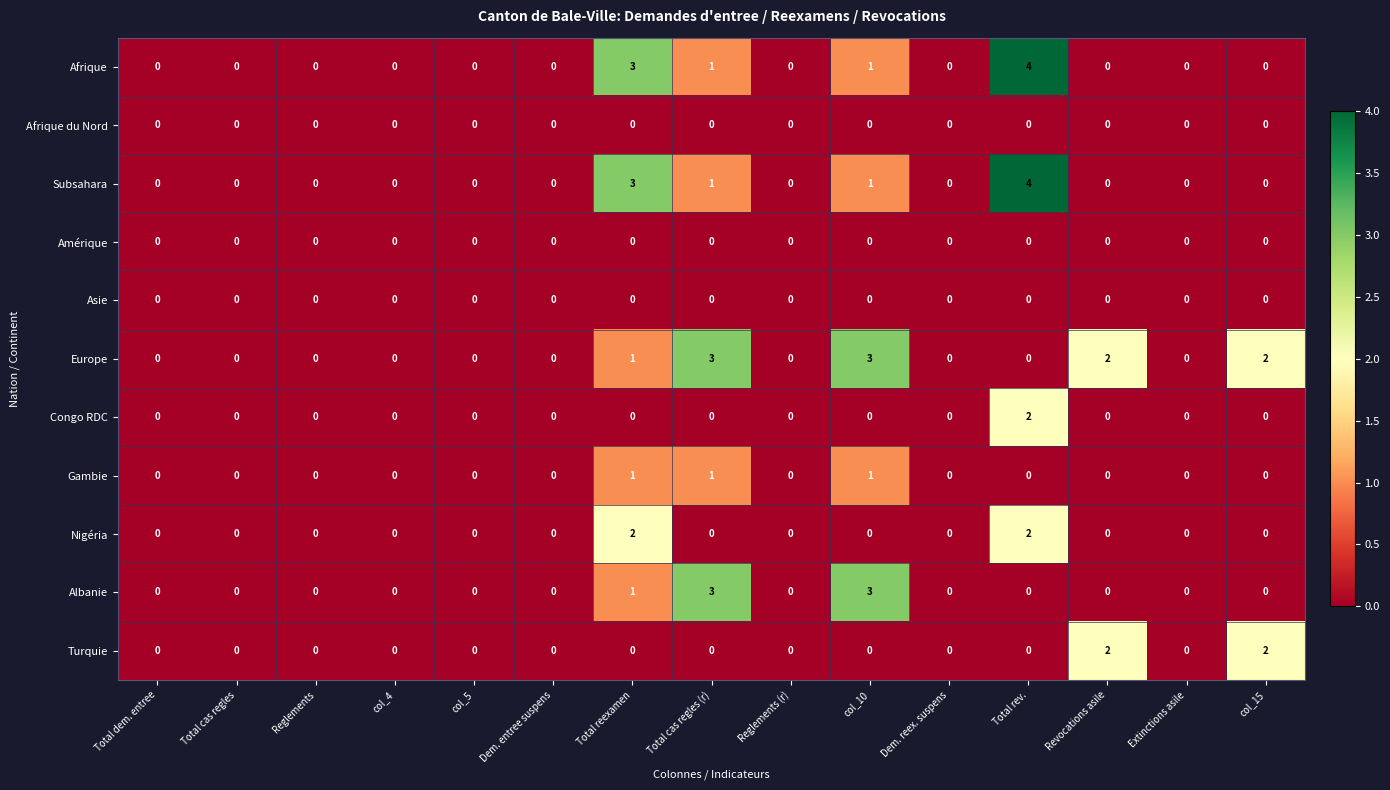

Which series has the largest total across all categories?

Europe